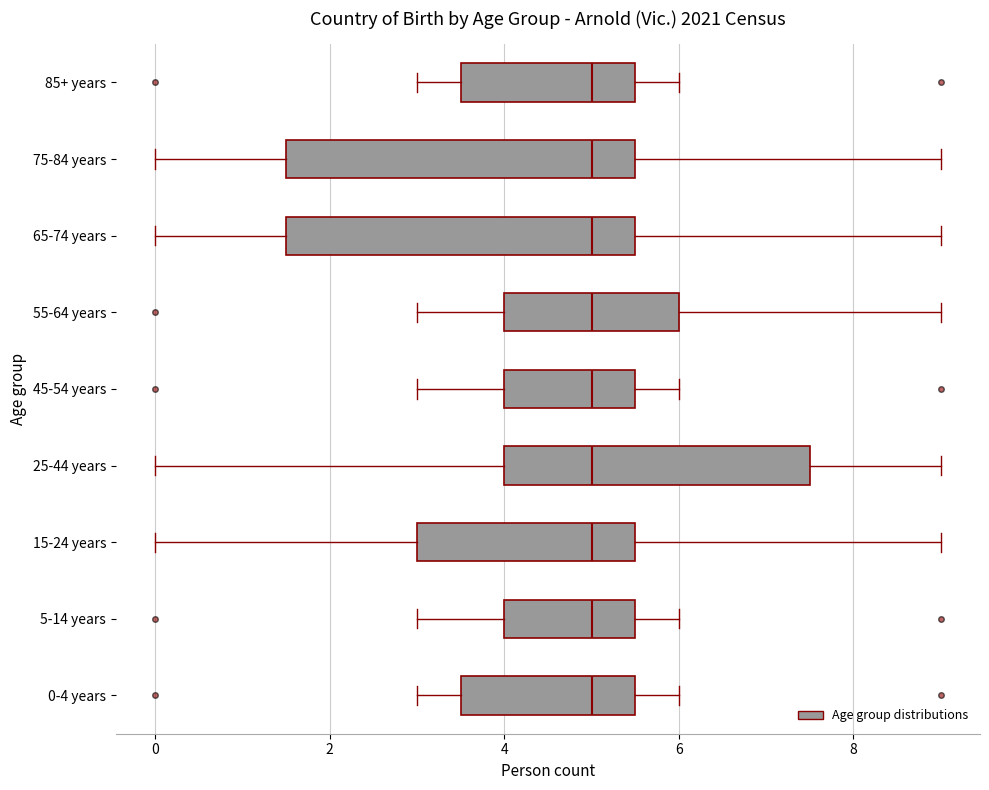

Reading bottom to top, read every box against the x-axis: the position of its median line, the range the box covers, and the ends of its whiskers. The values are not printed on the chart, so give them approximately, as read against the axis.

0-4 years: median 5.0, box 3.6 to 5.6, whiskers 3.0 to 6.0
5-14 years: median 5.0, box 4.0 to 5.6, whiskers 3.0 to 6.0
15-24 years: median 5.0, box 3.0 to 5.6, whiskers 0.0 to 9.0
25-44 years: median 5.0, box 4.0 to 7.6, whiskers 0.0 to 9.0
45-54 years: median 5.0, box 4.0 to 5.6, whiskers 3.0 to 6.0
55-64 years: median 5.0, box 4.0 to 6.0, whiskers 3.0 to 9.0
65-74 years: median 5.0, box 1.6 to 5.6, whiskers 0.0 to 9.0
75-84 years: median 5.0, box 1.6 to 5.6, whiskers 0.0 to 9.0
85+ years: median 5.0, box 3.6 to 5.6, whiskers 3.0 to 6.0